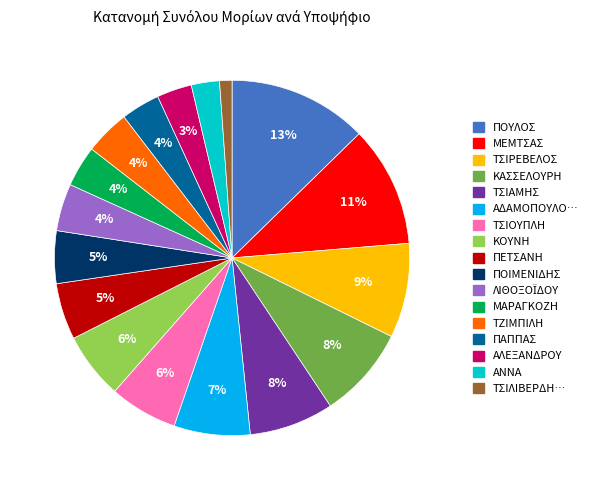

Is there a majority slice in this chart?

No